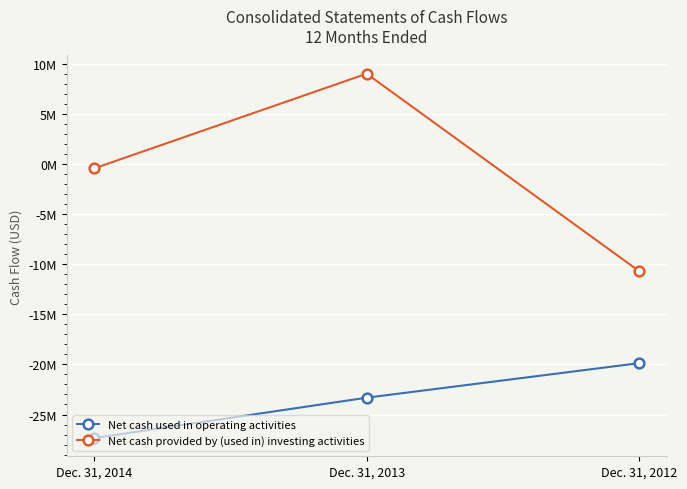

Does the chart have visible grid lines?

Yes